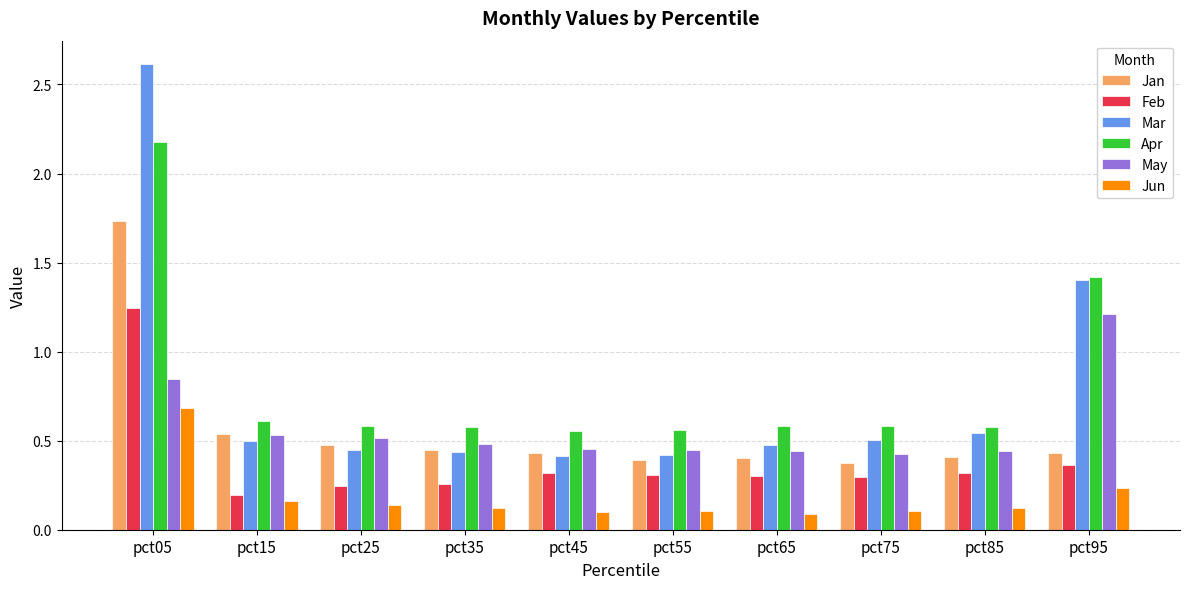

At which label does Jun reach its peak?

pct05